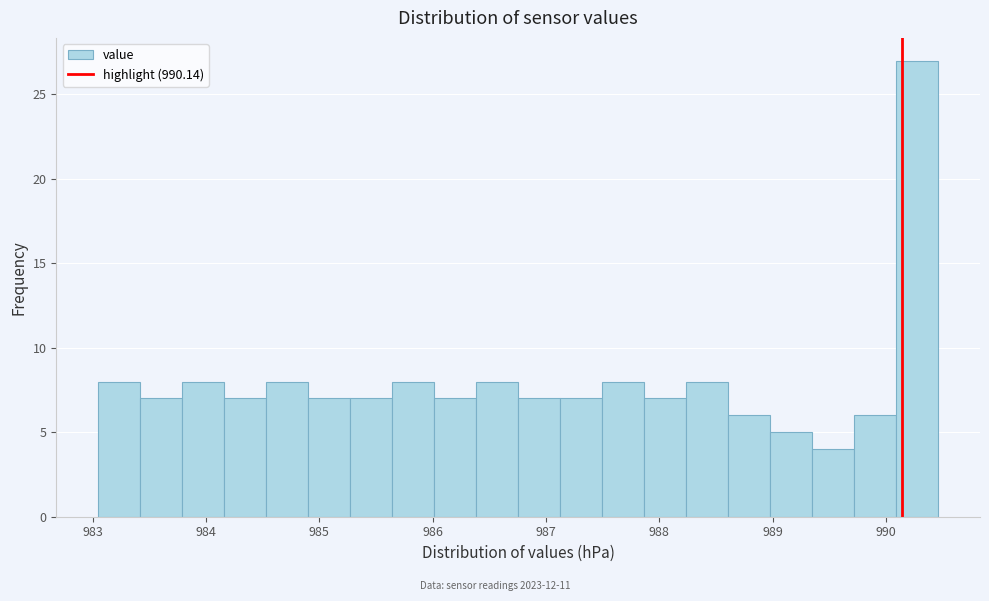

Around what value on the x-axis is the tallest bar? Give the approximate position of its centre, as read against the axis.

990.3